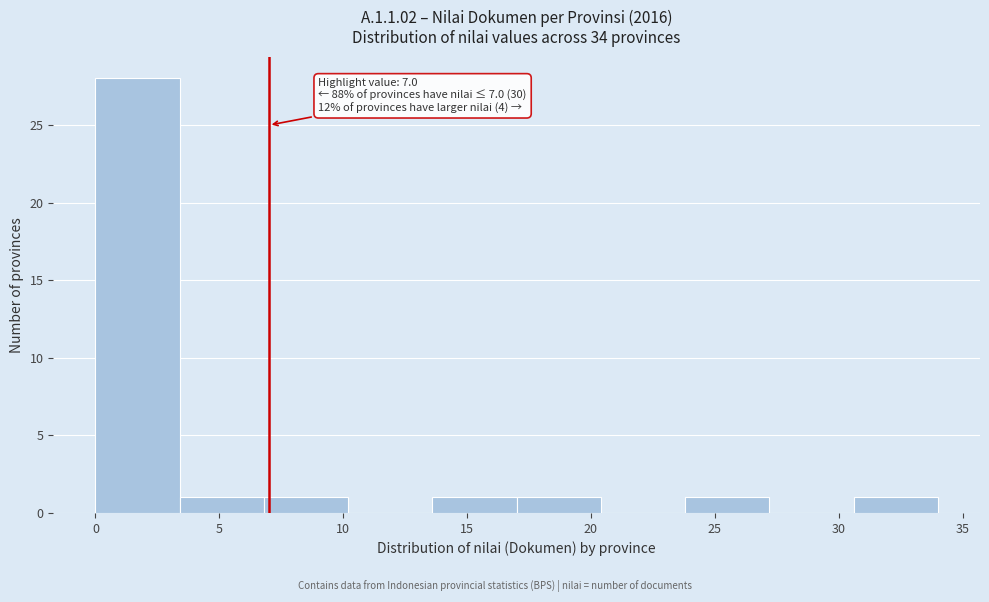

Which range on the x-axis has the tallest bar?

0.0 to 3.4